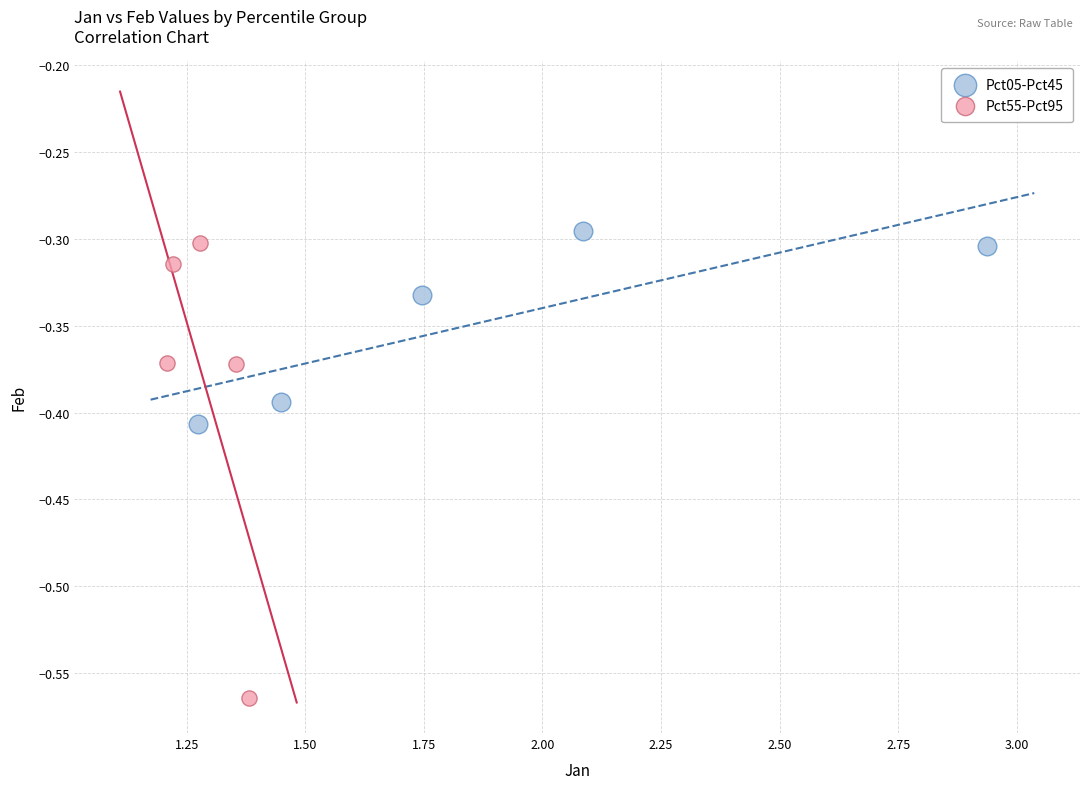

Which series has the widest spread of Y values?

Pct55-Pct95